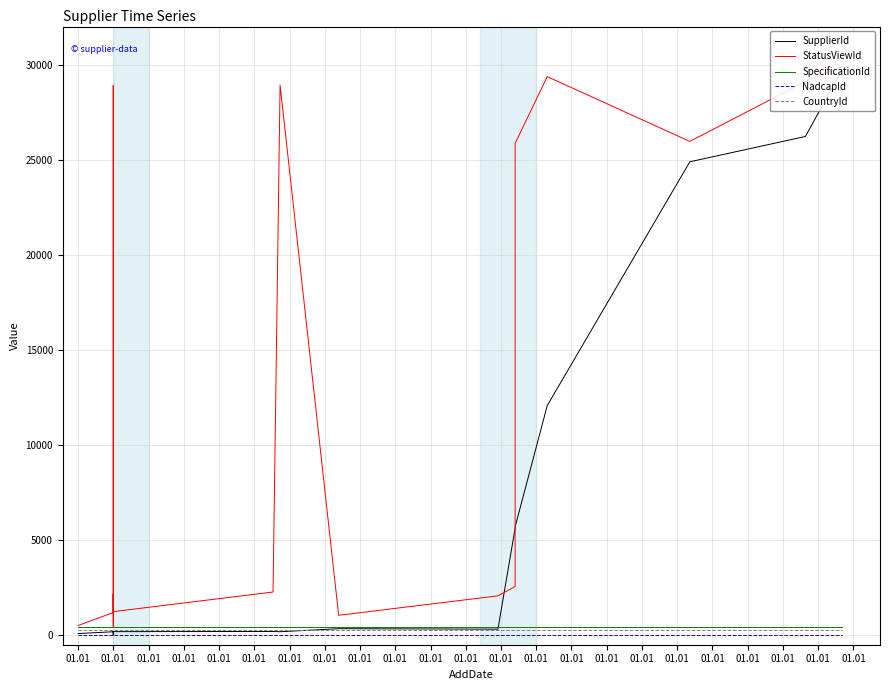

What is the minimum value for SpecificationId?

436